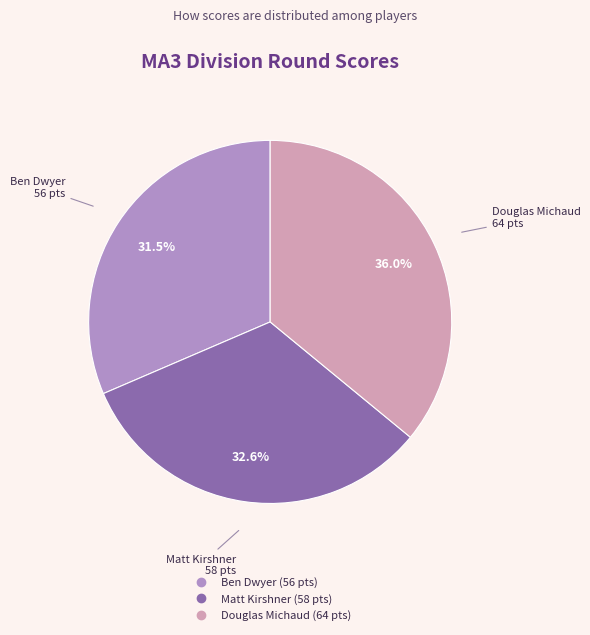

Approximately how many times larger is the value at Matt Kirshner compared to Ben Dwyer?

1.0